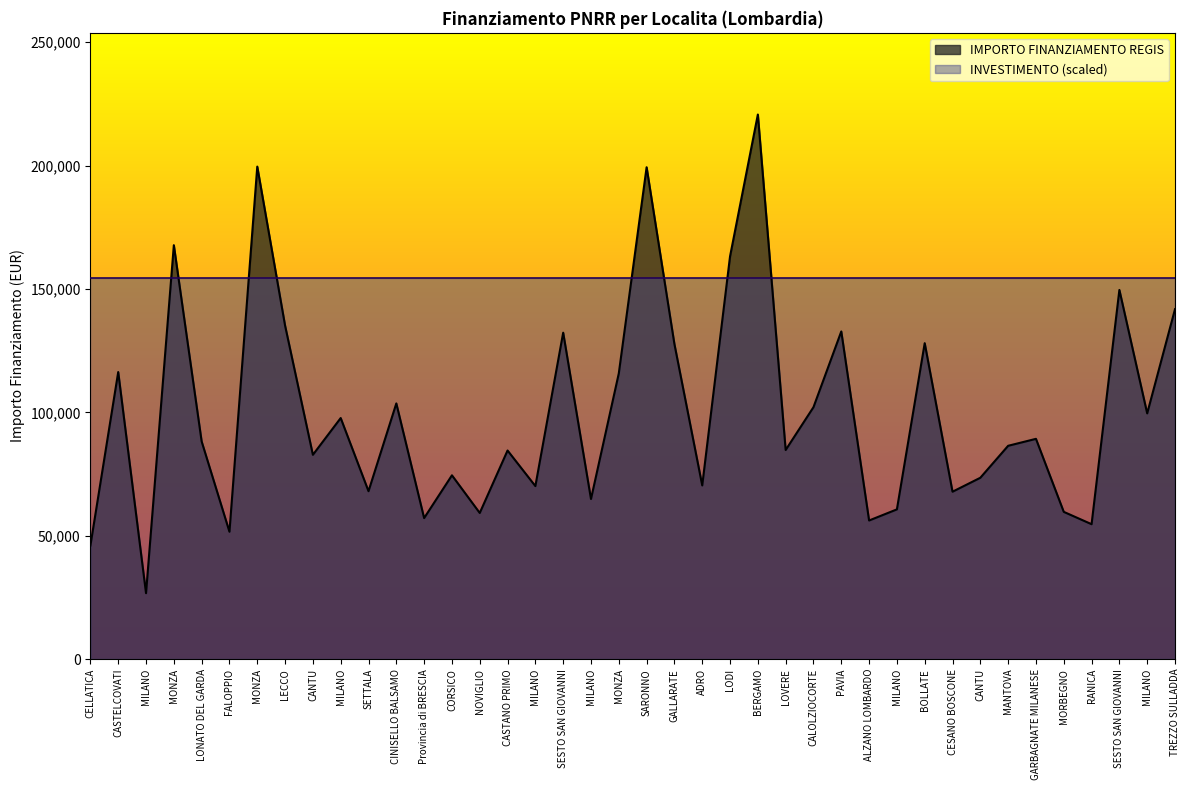

What is the maximum value shown in the chart?

220663.0